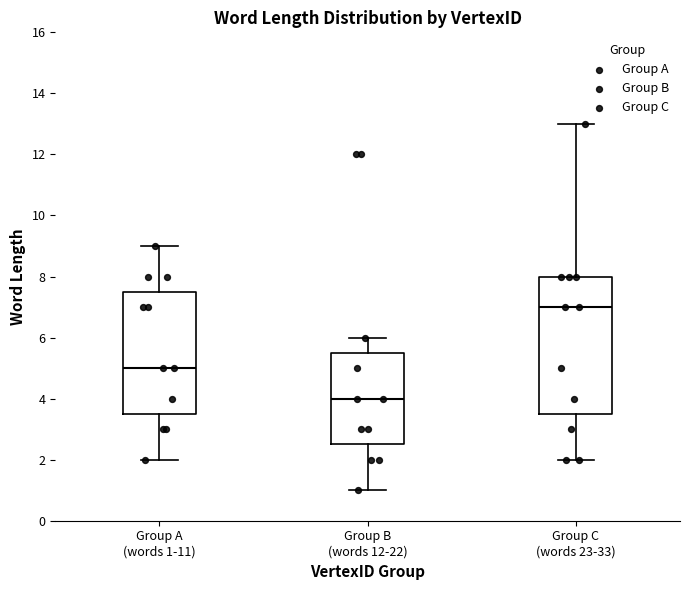

Reading left to right, read every box against the y-axis: the position of its median line, the range the box covers, and the ends of its whiskers. The values are not printed on the chart, so give them approximately, as read against the axis.

Group A (words 1-11): median 5.0, box 3.6 to 7.6, whiskers 2.0 to 9.0
Group B (words 12-22): median 4.0, box 2.6 to 5.6, whiskers 1.0 to 6.0
Group C (words 23-33): median 7.0, box 3.6 to 8.0, whiskers 2.0 to 13.0